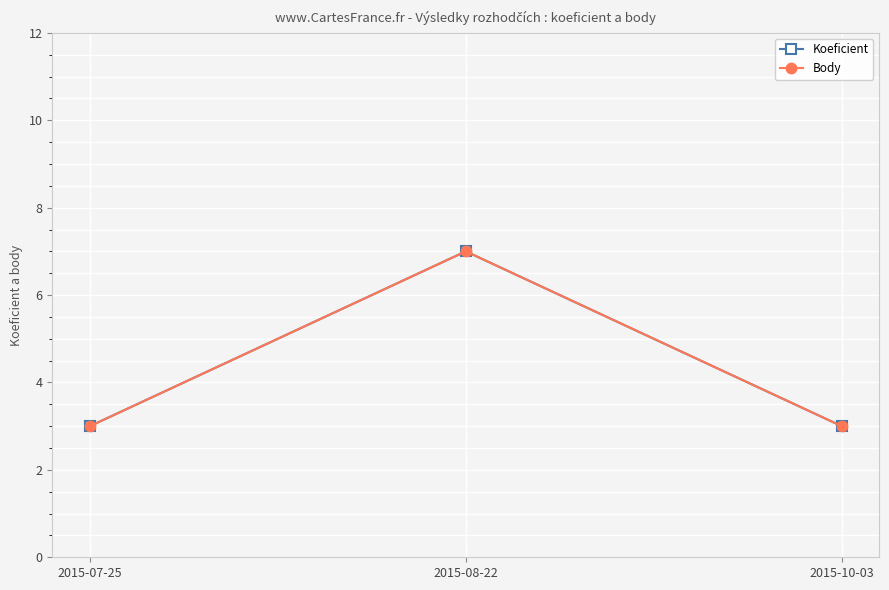

Is the value of Body at 2015-07-25 greater than the value of Koeficient at 2015-08-22?

No